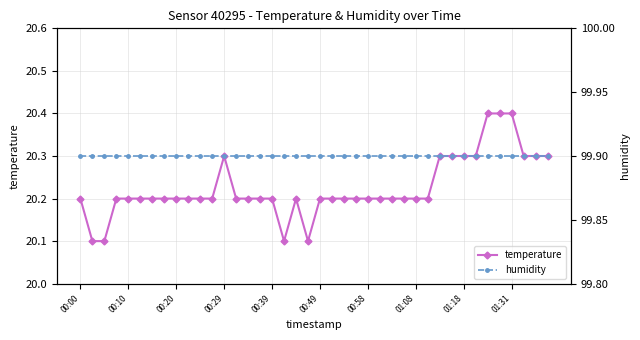

What is the highest value of the temperature series?

20.4